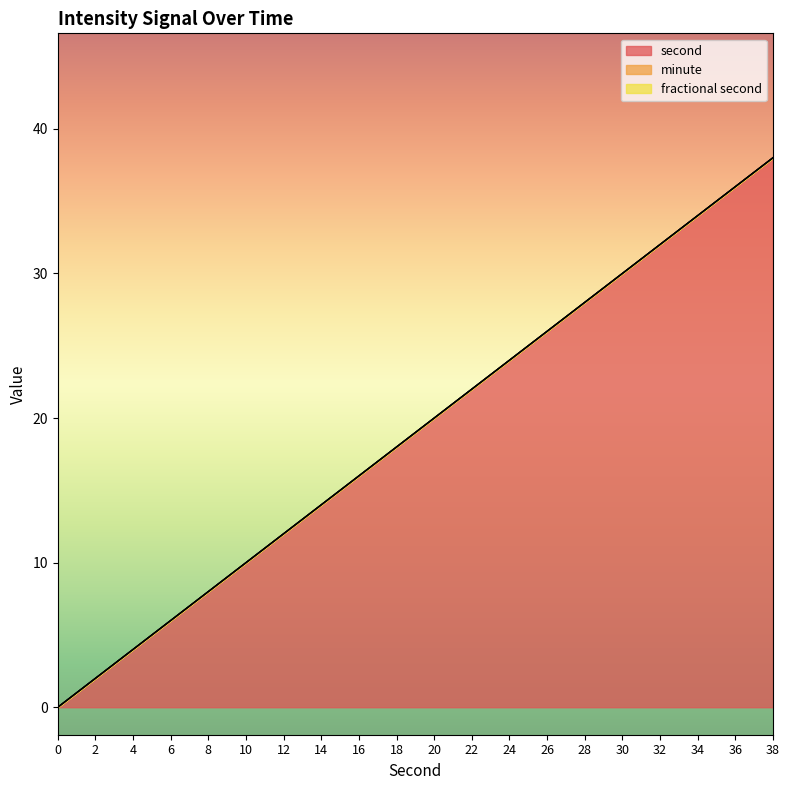

What are all the series names shown in the legend?

second, minute, fractional second